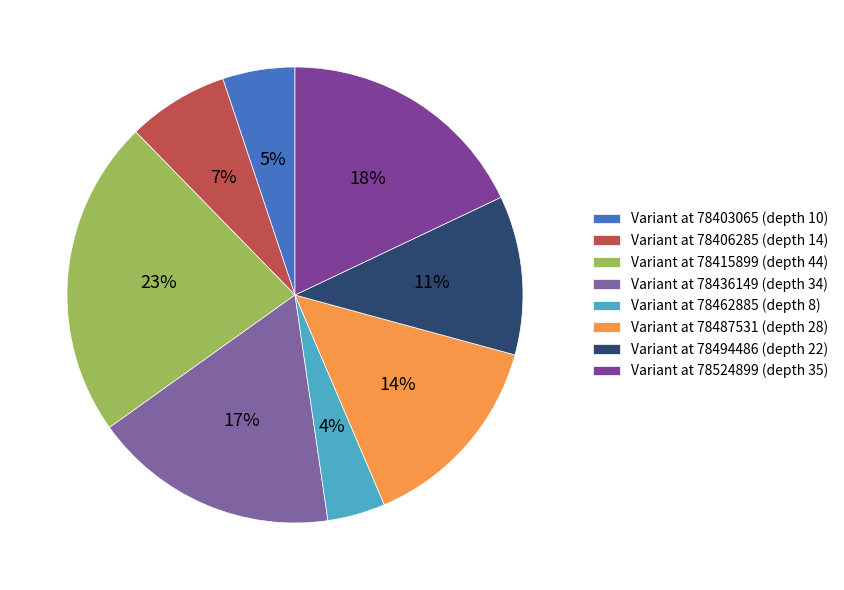

What is the largest slice in the pie chart?

Variant at 78415899 (depth 44)